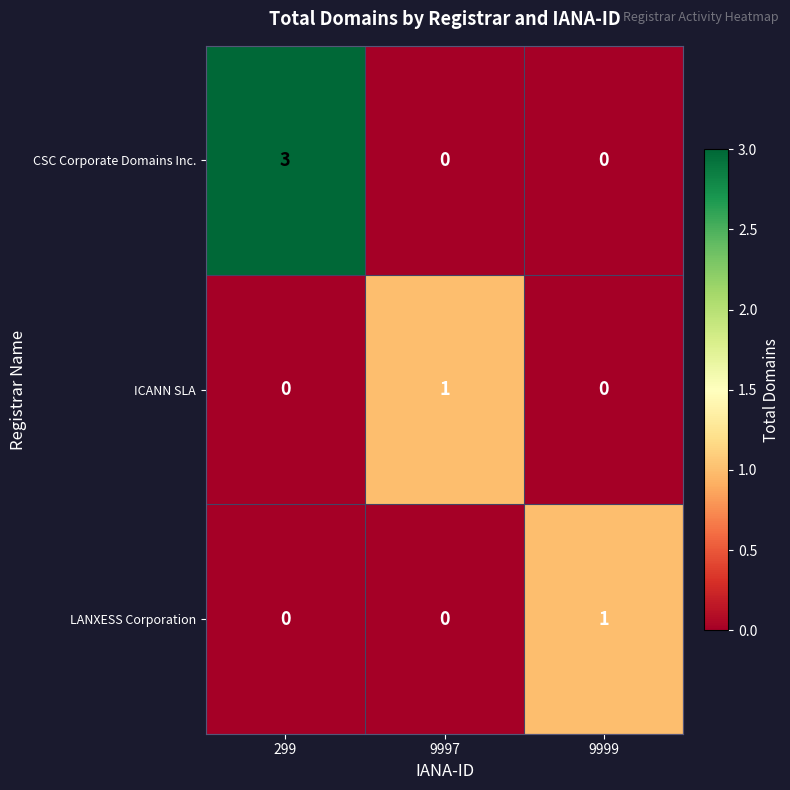

What is the maximum value shown in the chart?

3